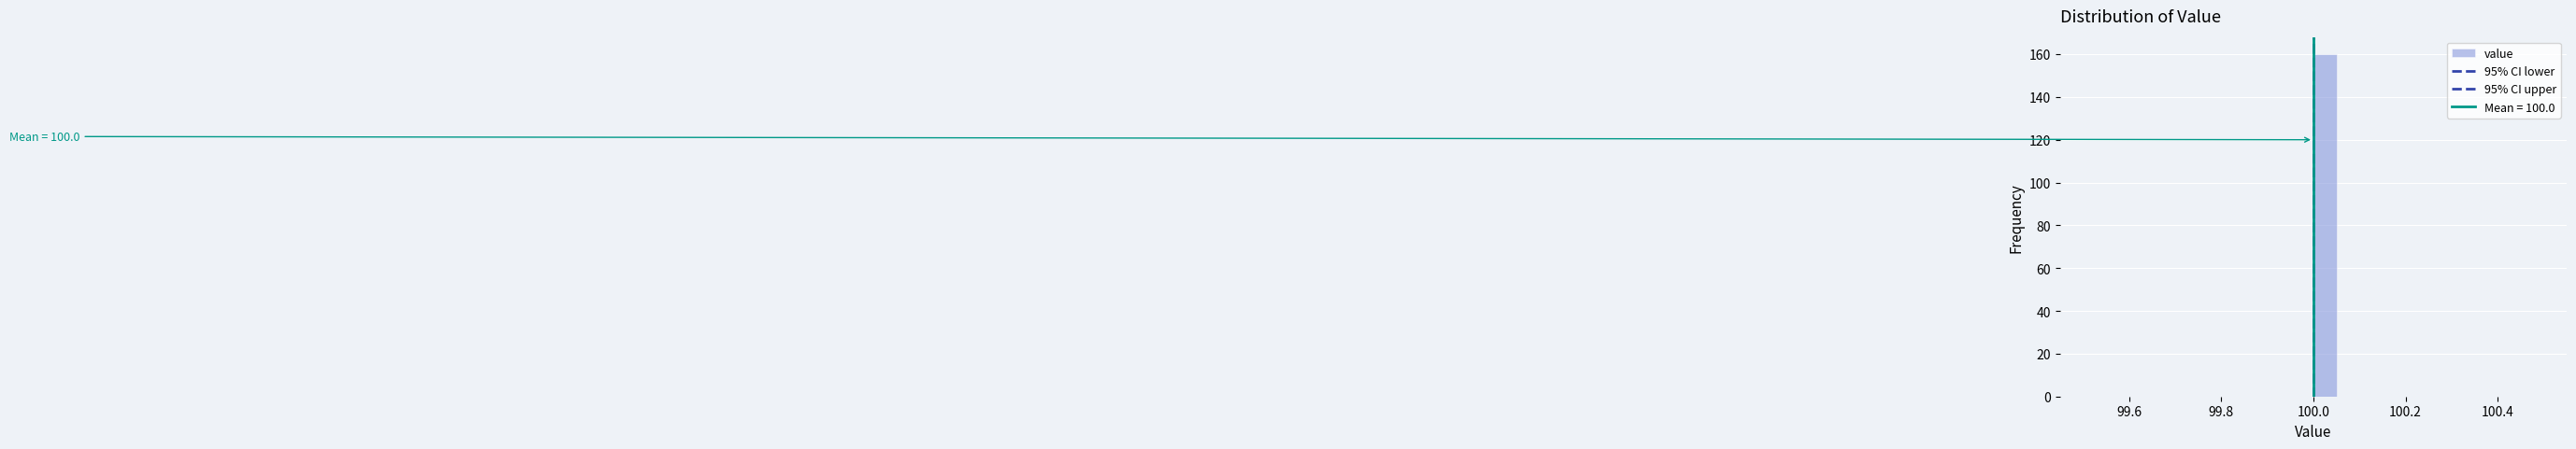

Around what value on the x-axis is the tallest bar? Give the approximate position of its centre, as read against the axis.

100.02